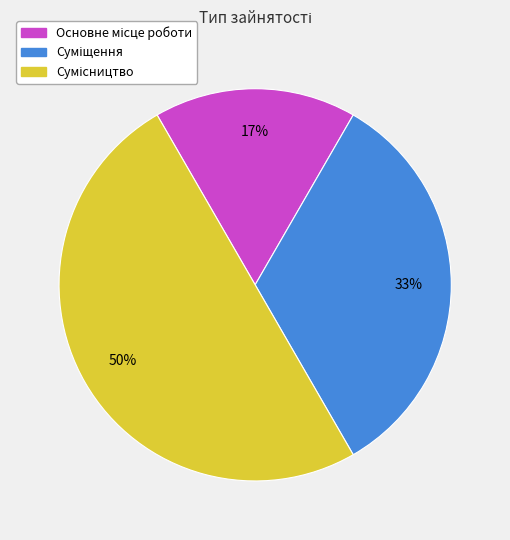

How many slices are in this pie chart?

3